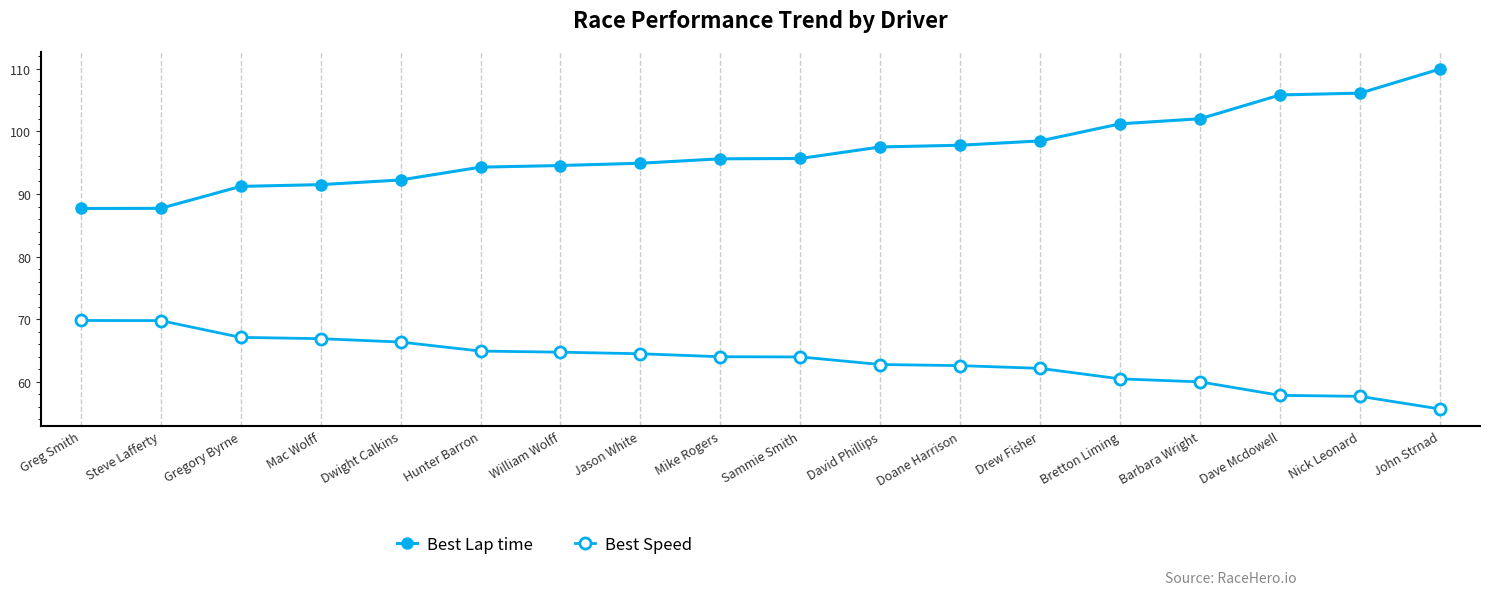

What is the difference between the maximum and minimum values in the Best Speed series?

14.1